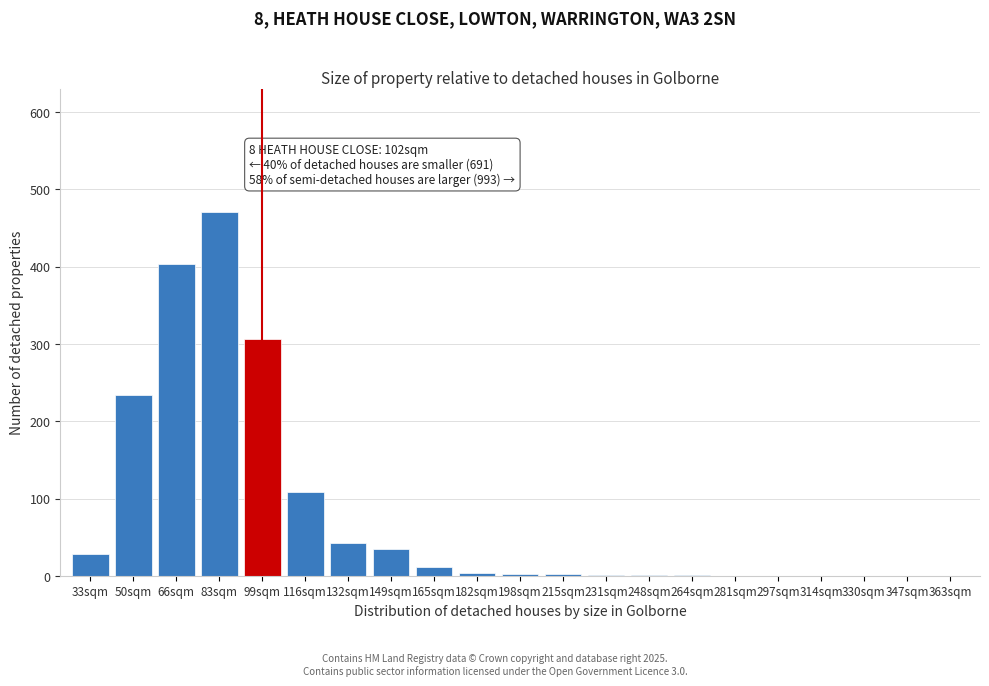

What is the greatest value displayed?

470